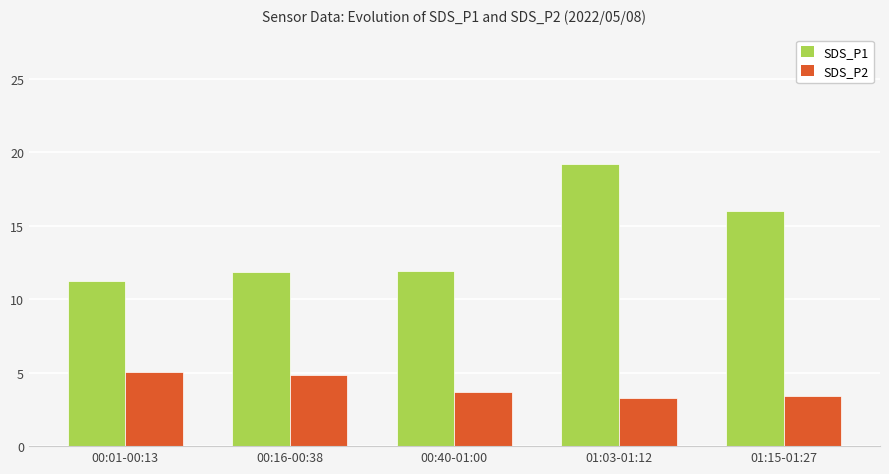

Rank the series by their maximum value, from lowest to highest.

SDS_P2, SDS_P1